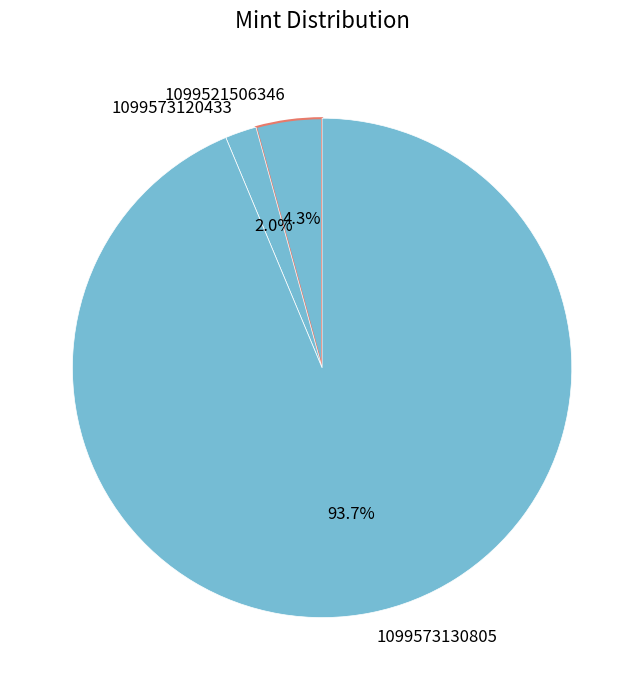

To the nearest percent, what portion does 1099521506346 represent?

4%